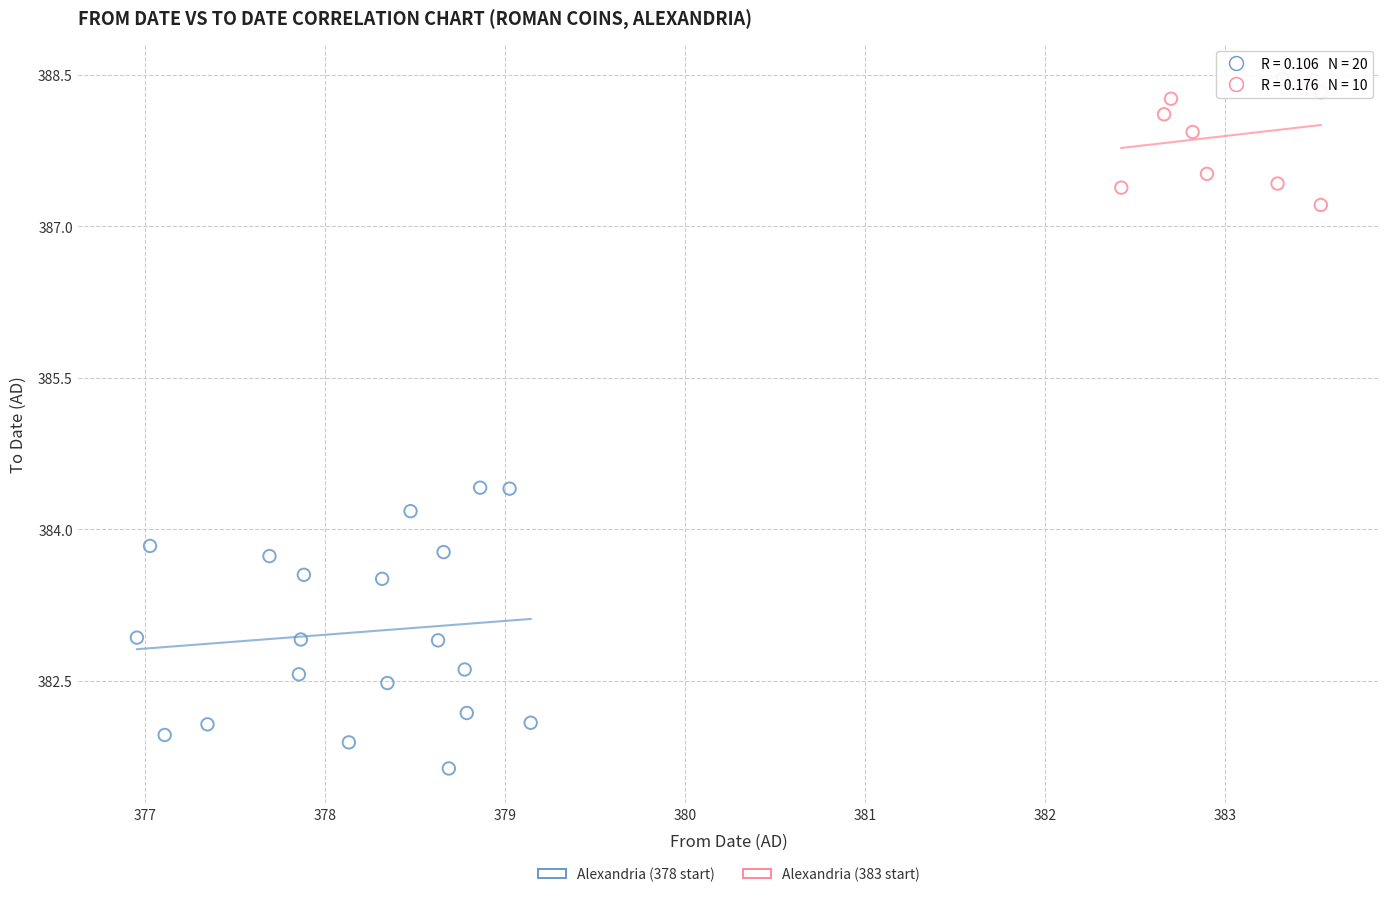

Which series contains the lowest Y value?

Alexandria (378 start)